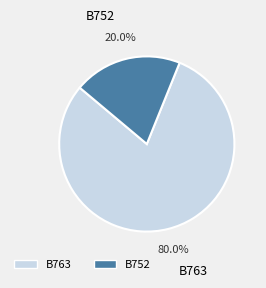

To the nearest percent, what is the difference between the largest and smallest slice percentages?

60%